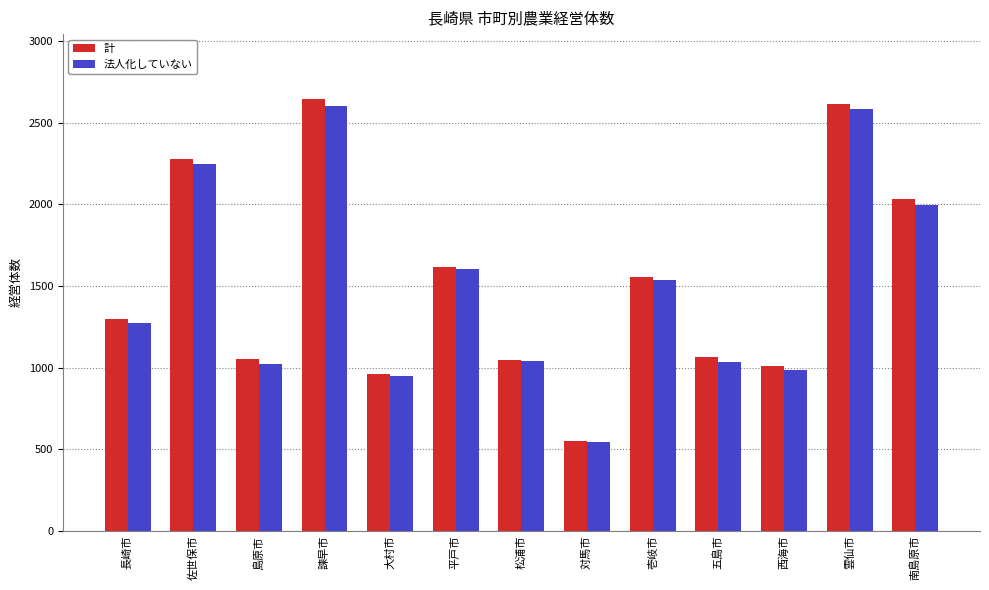

At which label is 法人化していない closest to 1573?

平戸市